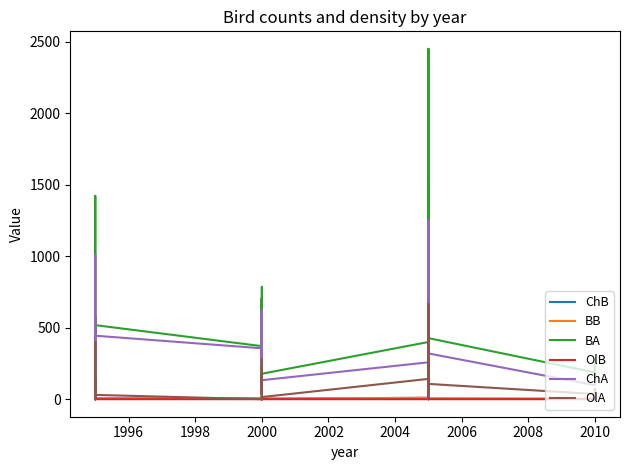

Which series has the largest range (max minus min)?

BA